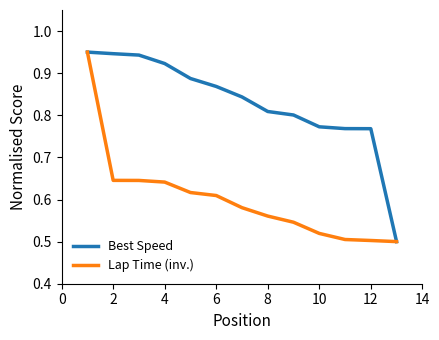

Which series has the largest total across all categories?

Best Speed